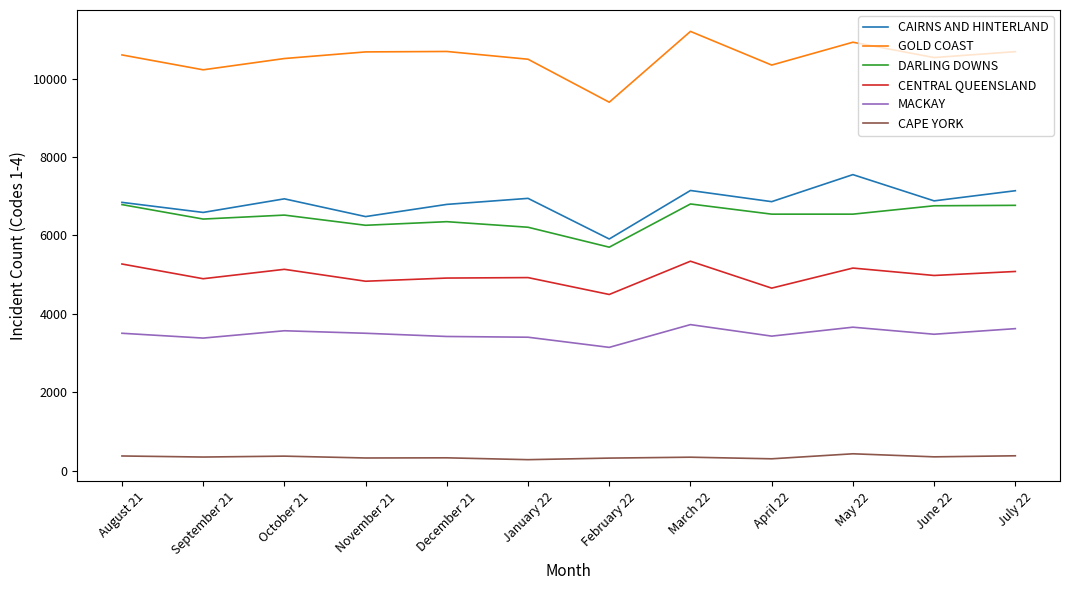

What is the greatest value displayed?

11207